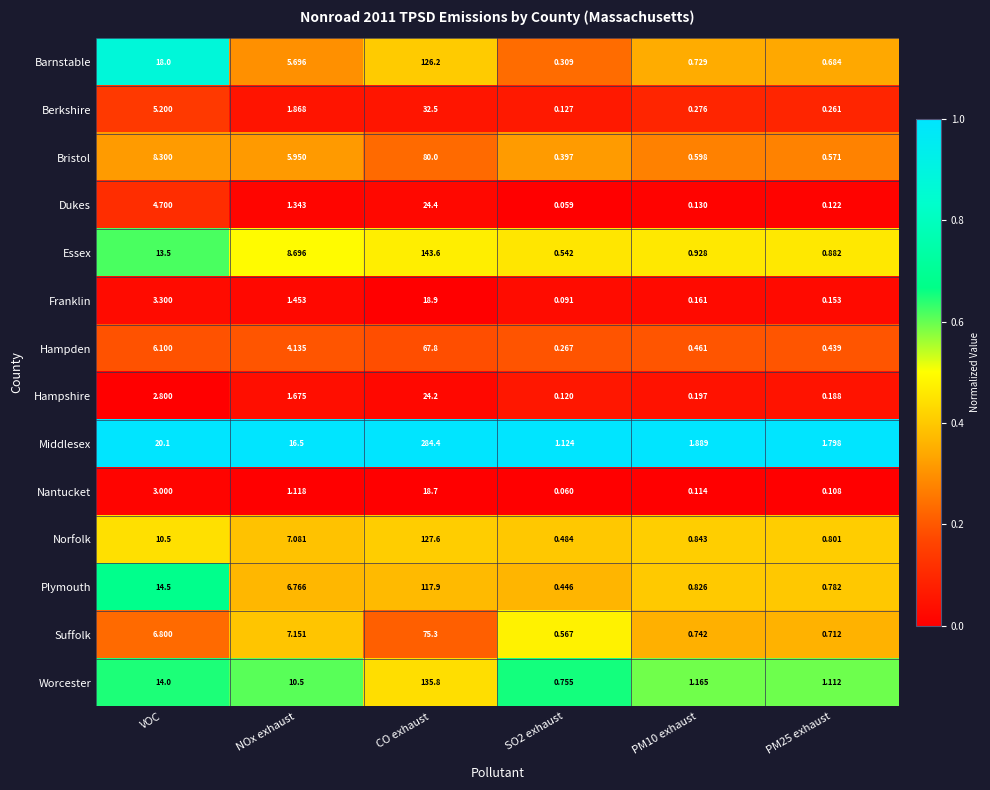

At which category is the sum across all series the highest?

CO exhaust